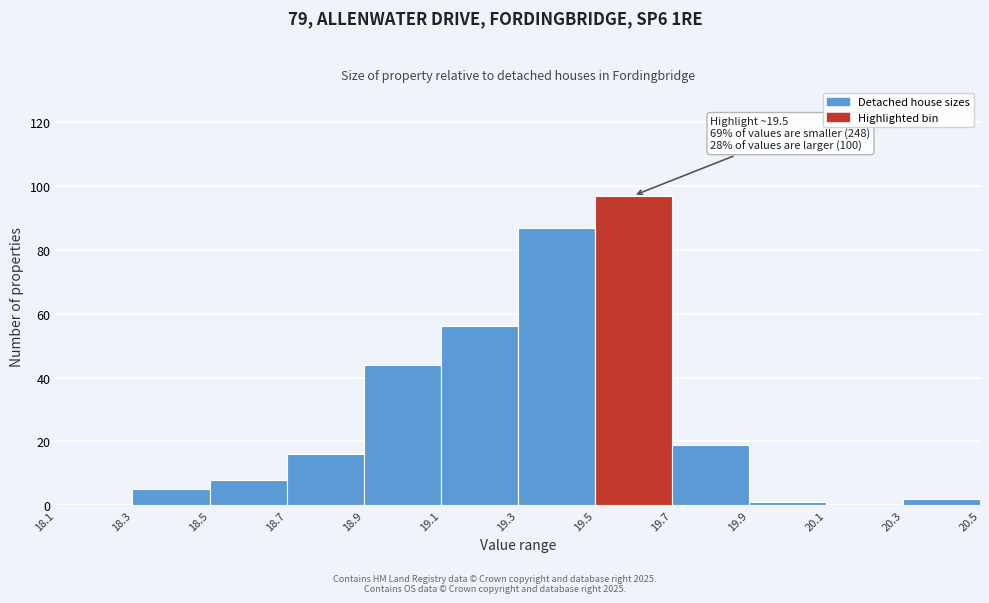

Which range on the x-axis has the tallest bar?

19.5 to 19.7